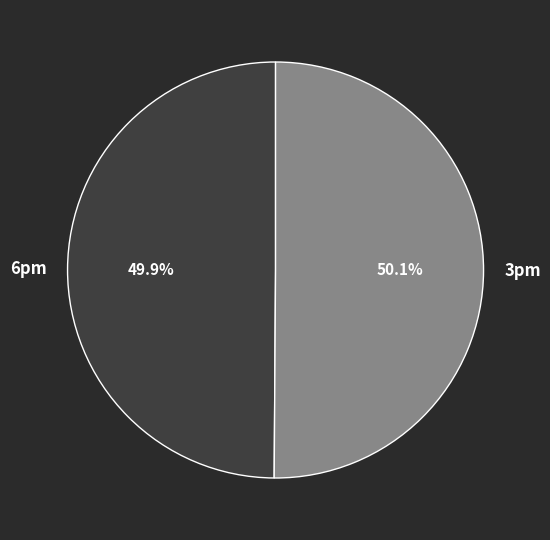

What is the ratio of the value at 3pm to the value at 6pm?

1.0